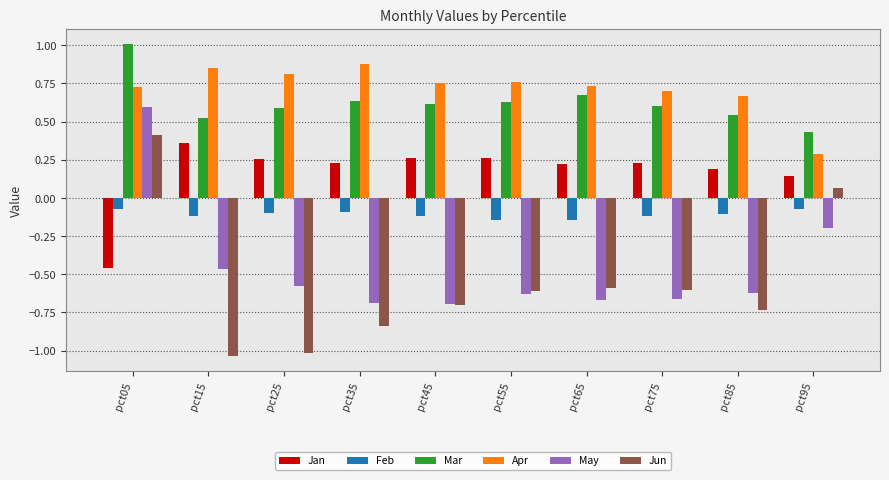

What is the sum of all Feb values?

-1.1